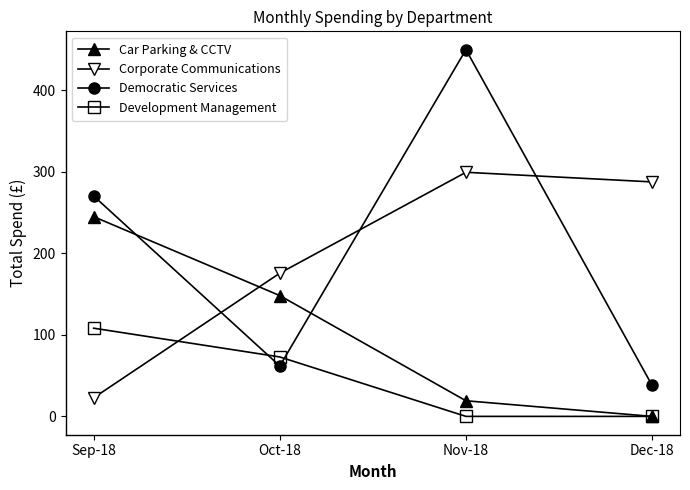

What is the difference between the Corporate Communications values at Oct-18 and Sep-18?

152.9